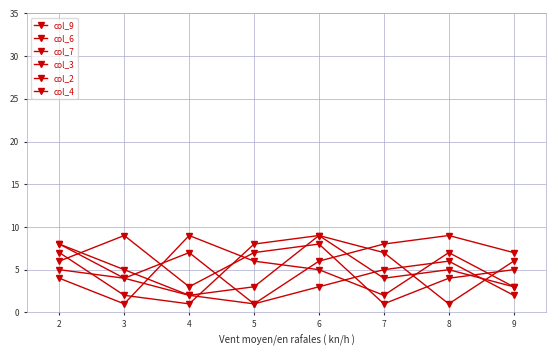

Is this an area chart (filled region under the line)?

No